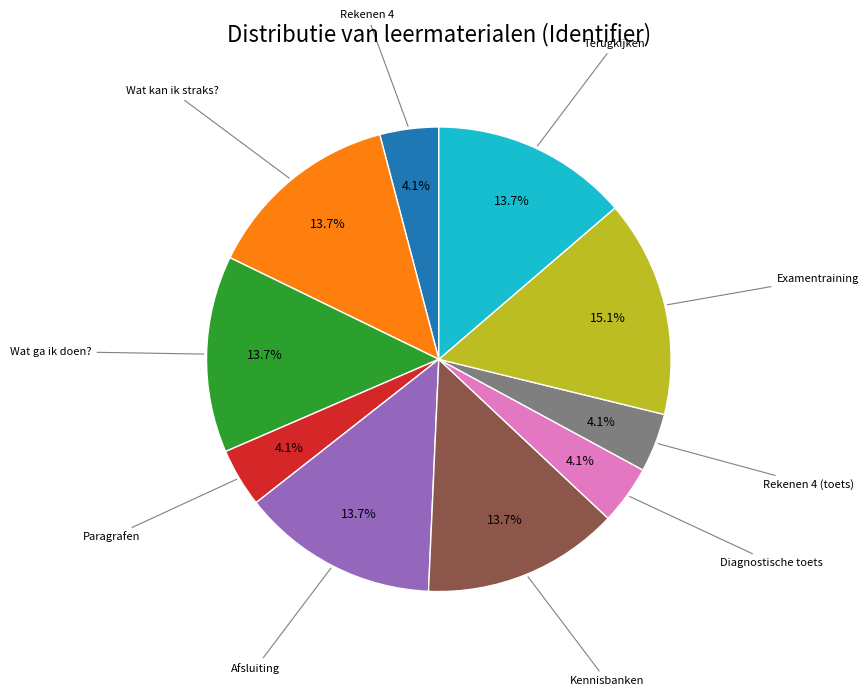

Is there a majority slice in this chart?

No